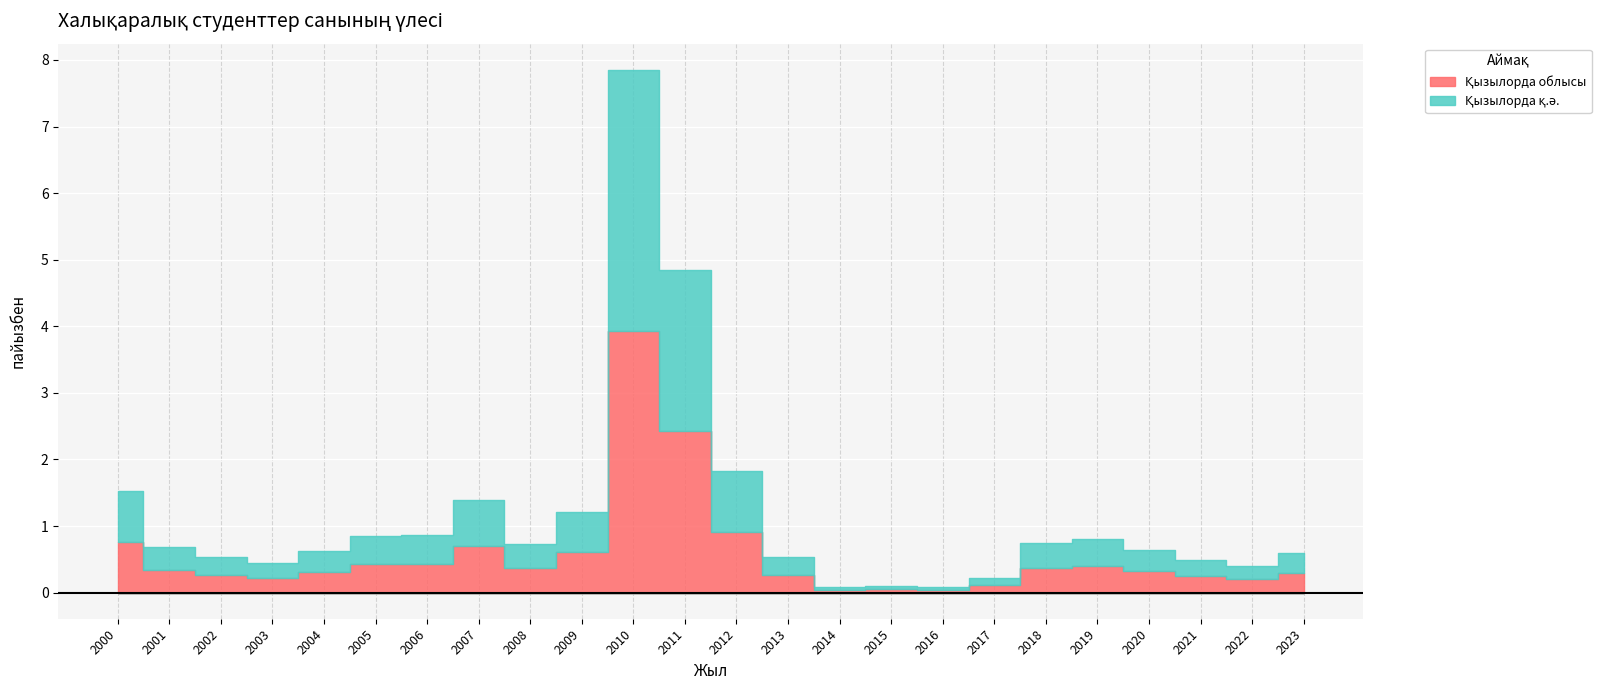

Is it true that Қызылорда облысы equals 0.4 at 2013?

False